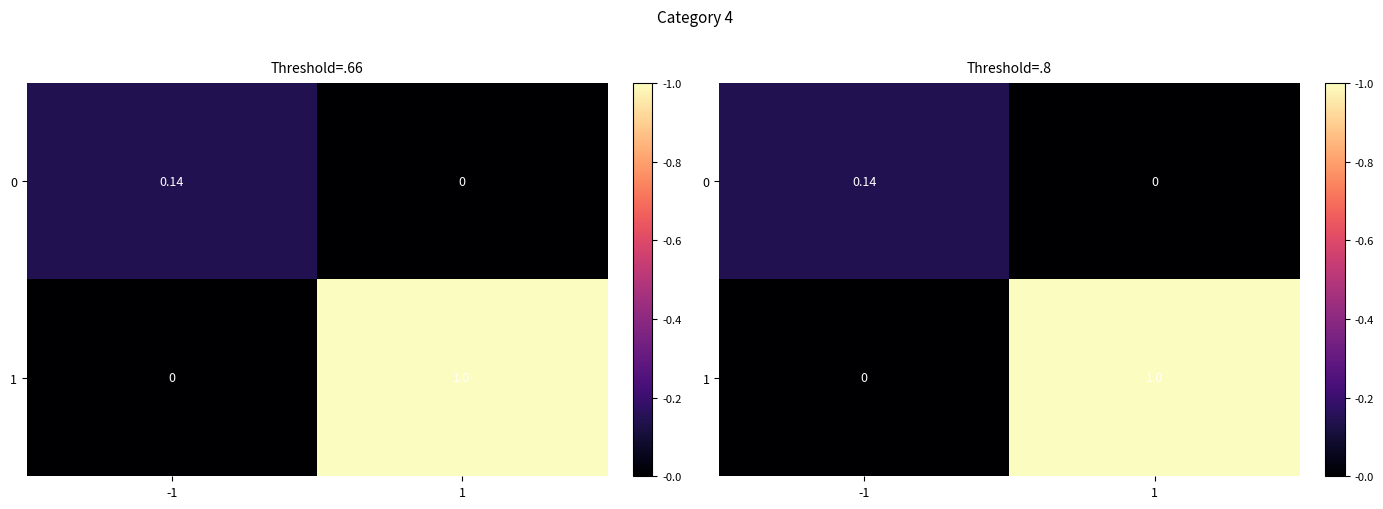

The value of 1 at -1 is 0.0. True or false?

True